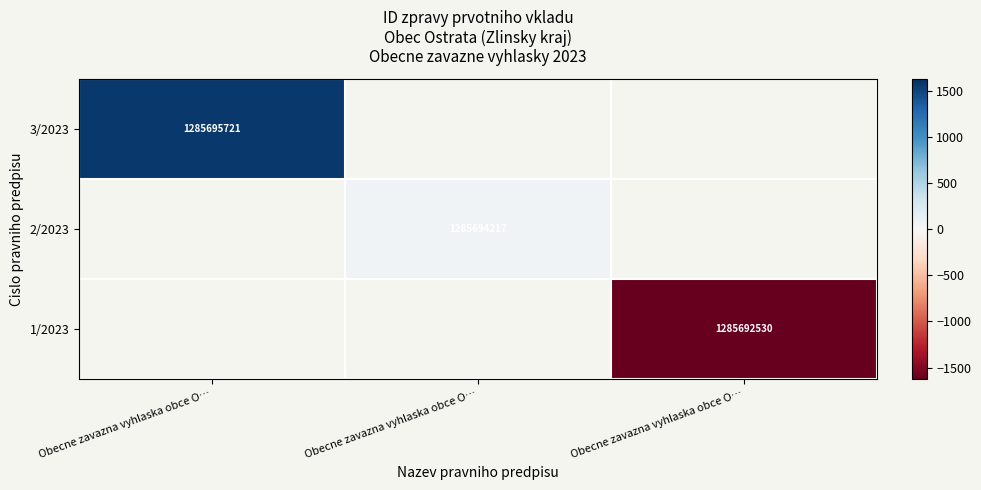

What is the smallest value displayed?

-1626.0